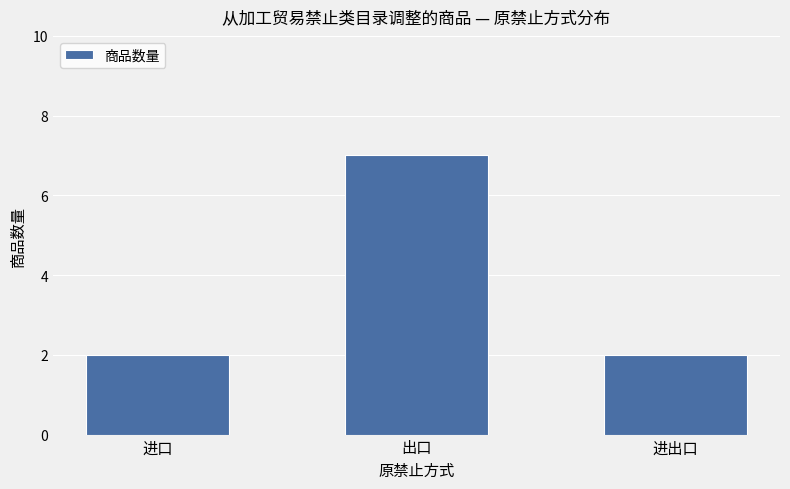

Reading left to right, extract all data points from this chart.

进口=2	出口=7	进出口=2